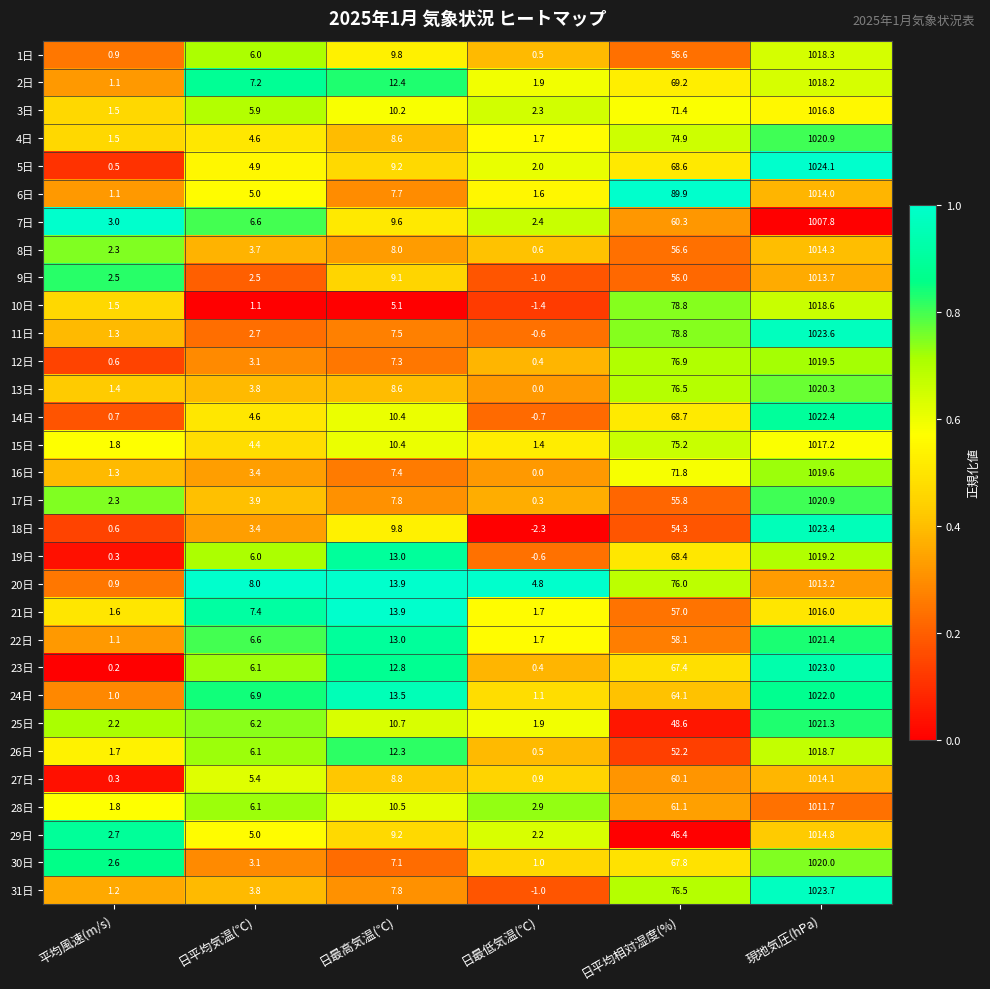

True or false: 13日 has a value of 31.9 at 日平均相対湿度(%).

False